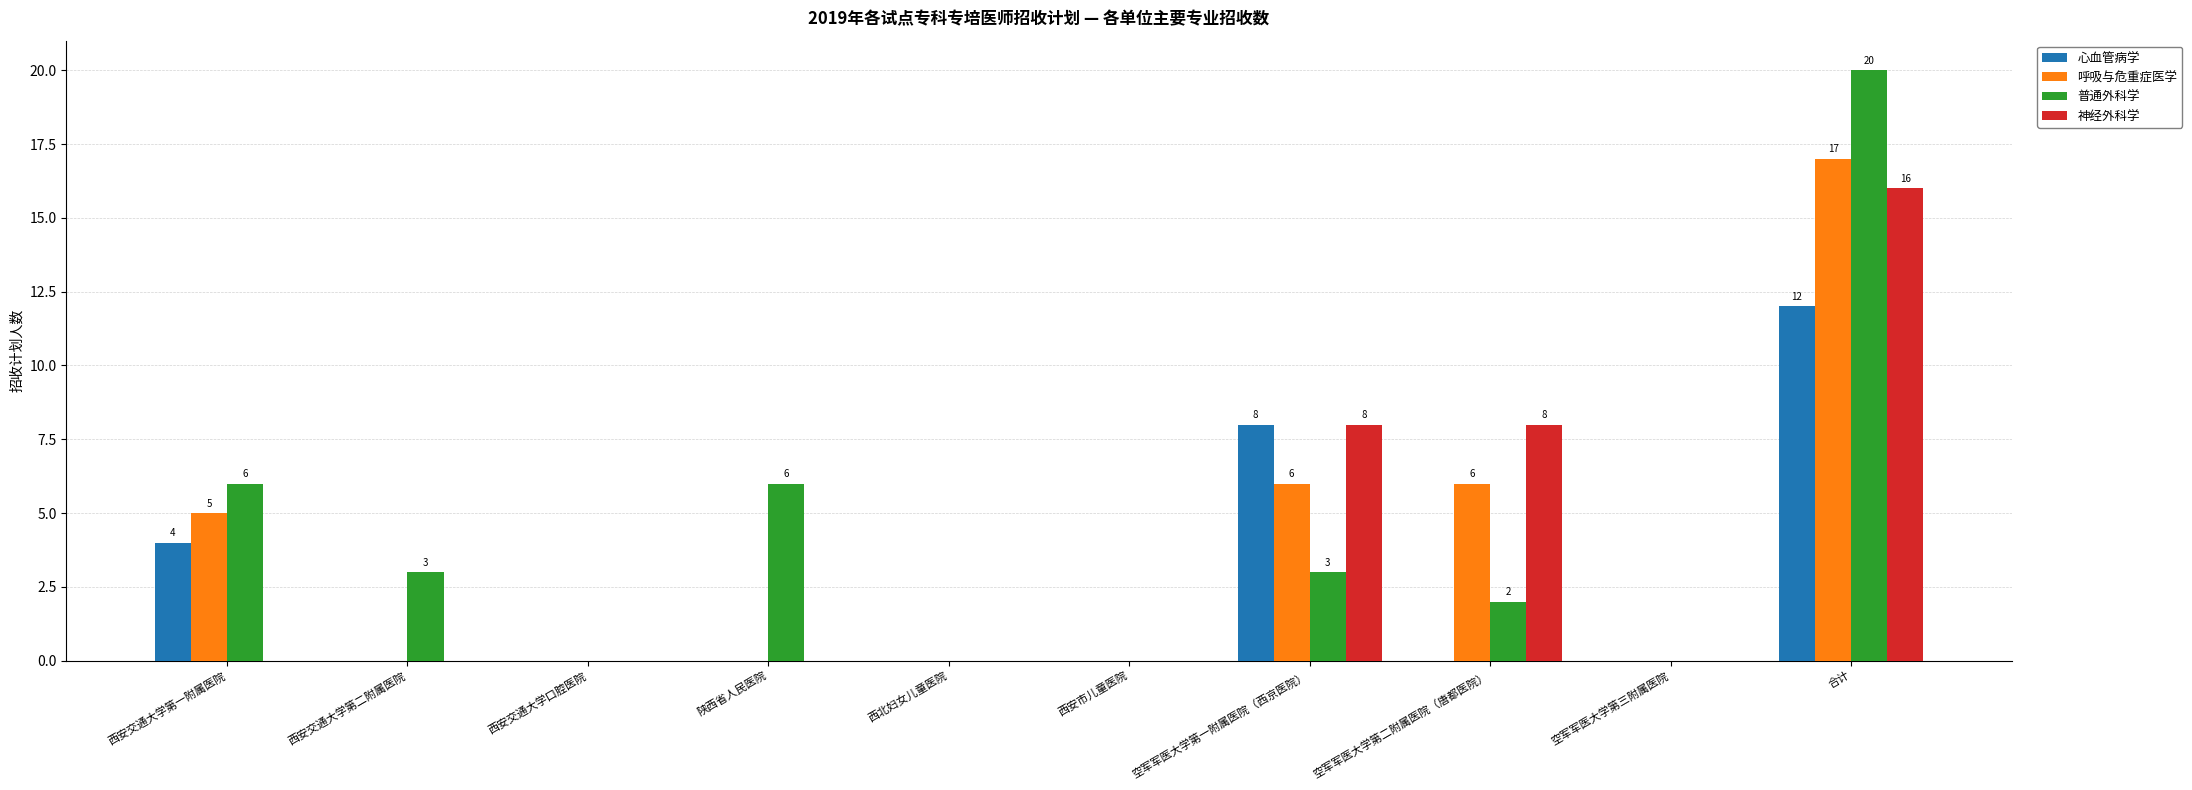

How many groups of bars are there?

10